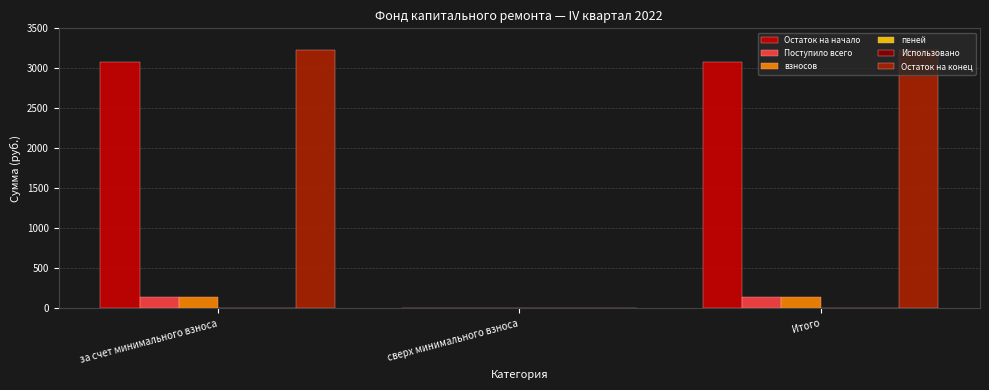

Between за счет минимального взноса and сверх минимального взноса, which series saw the biggest shift?

Остаток на конец